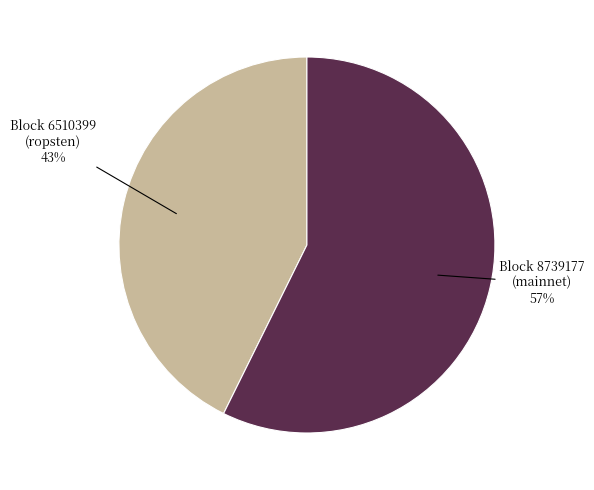

What is the ratio of the value at Block 8739177 (mainnet) to the value at Block 6510399 (ropsten)?

1.3